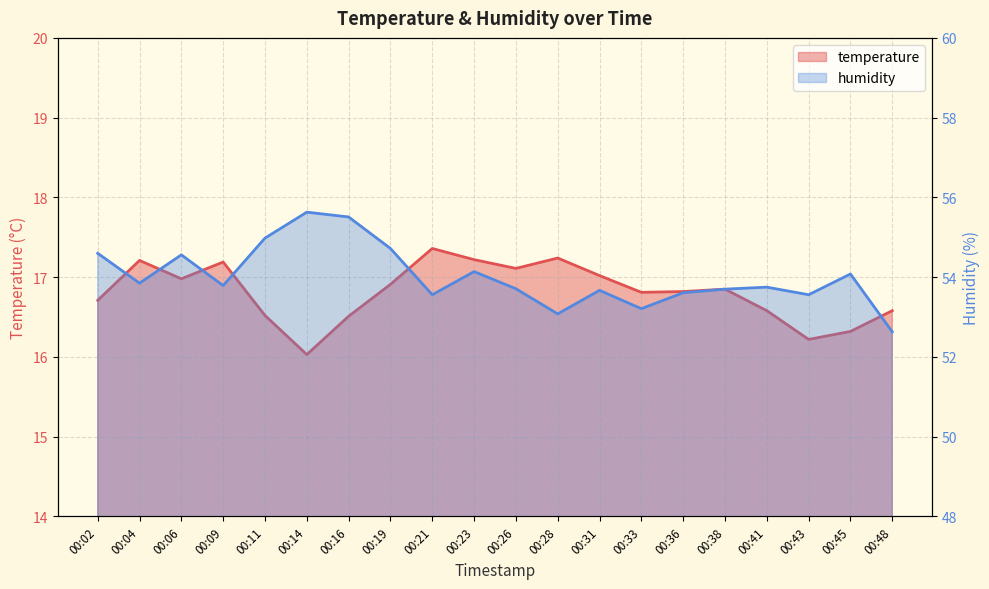

Reading left to right, transcribe all the data shown in this chart.

temperature: 00:02=16.7	00:04=17.2	00:06=17.0	00:09=17.2	00:11=16.5	00:14=16.0	00:16=16.5	00:19=16.9	00:21=17.4	00:23=17.2	00:26=17.1	00:28=17.2	00:31=17.0	00:33=16.8	00:36=16.8	00:38=16.9	00:41=16.6	00:43=16.2	00:45=16.3	00:48=16.6
humidity: 00:02=54.6	00:04=53.9	00:06=54.6	00:09=53.8	00:11=55.0	00:14=55.6	00:16=55.5	00:19=54.7	00:21=53.6	00:23=54.1	00:26=53.7	00:28=53.1	00:31=53.7	00:33=53.2	00:36=53.6	00:38=53.7	00:41=53.8	00:43=53.6	00:45=54.1	00:48=52.6